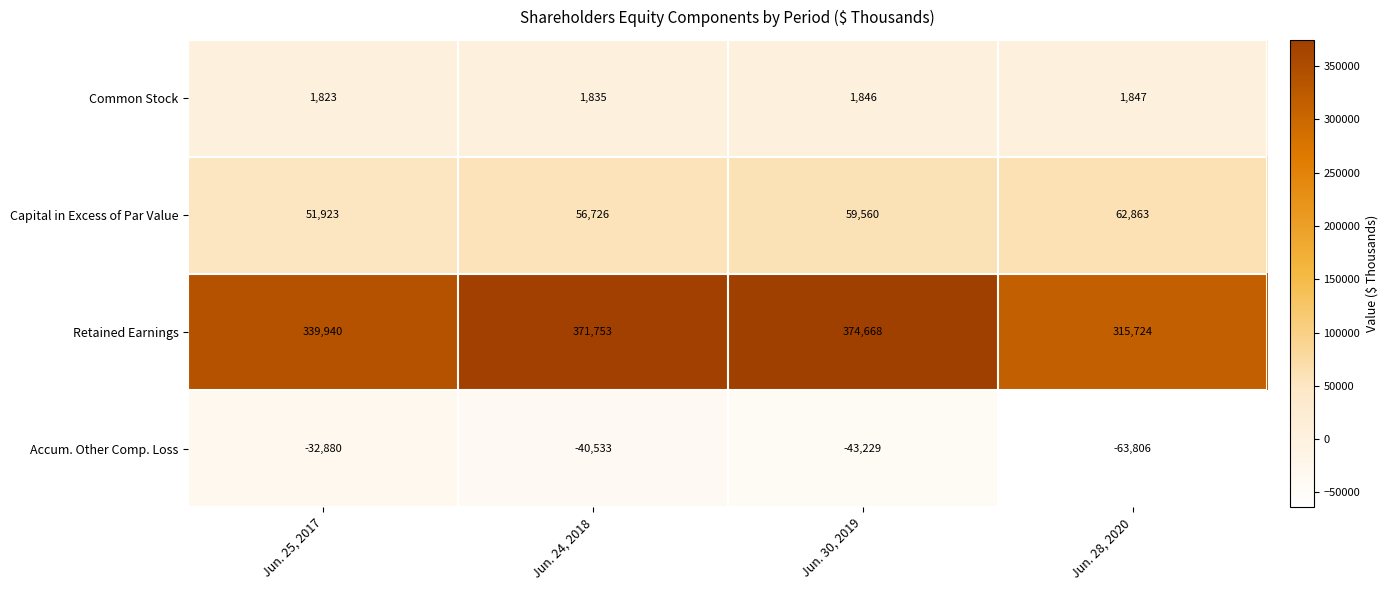

Which series has the largest total across all categories?

Retained Earnings